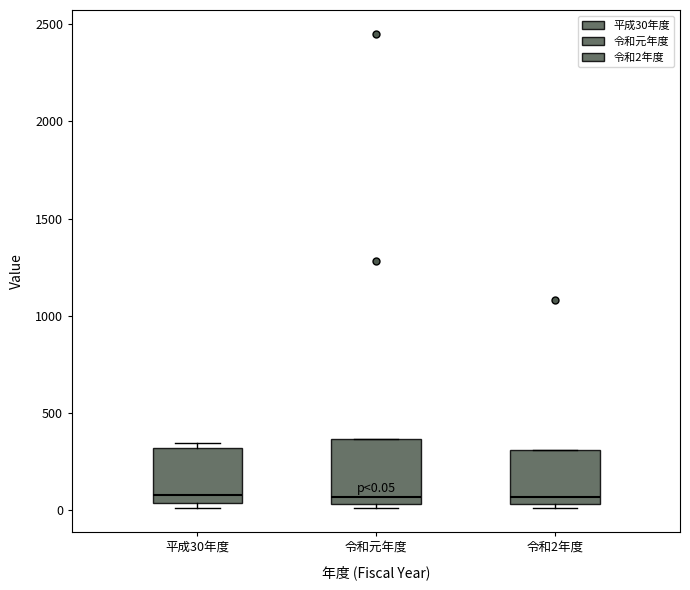

Which box is the tallest, from its lower edge to its upper edge?

令和元年度